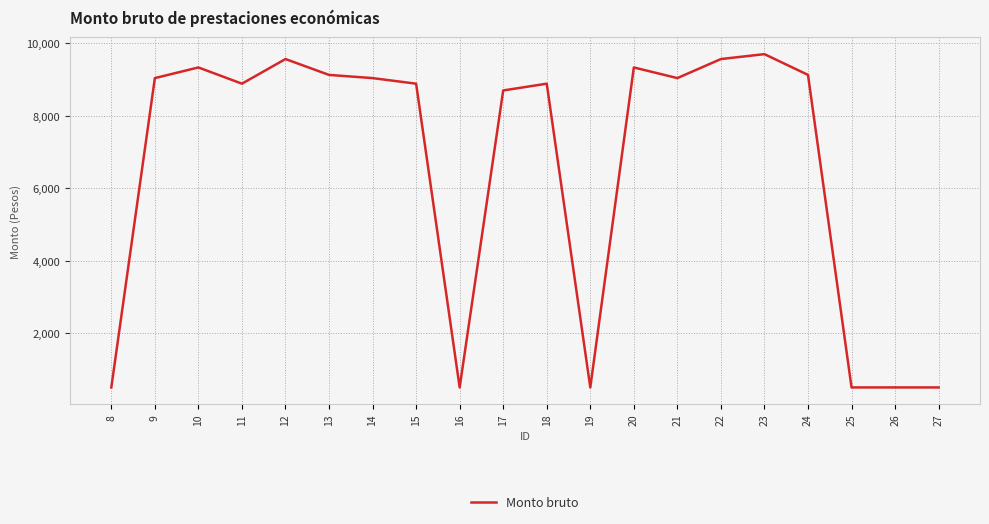

The value at 21 is 9037. True or false?

True